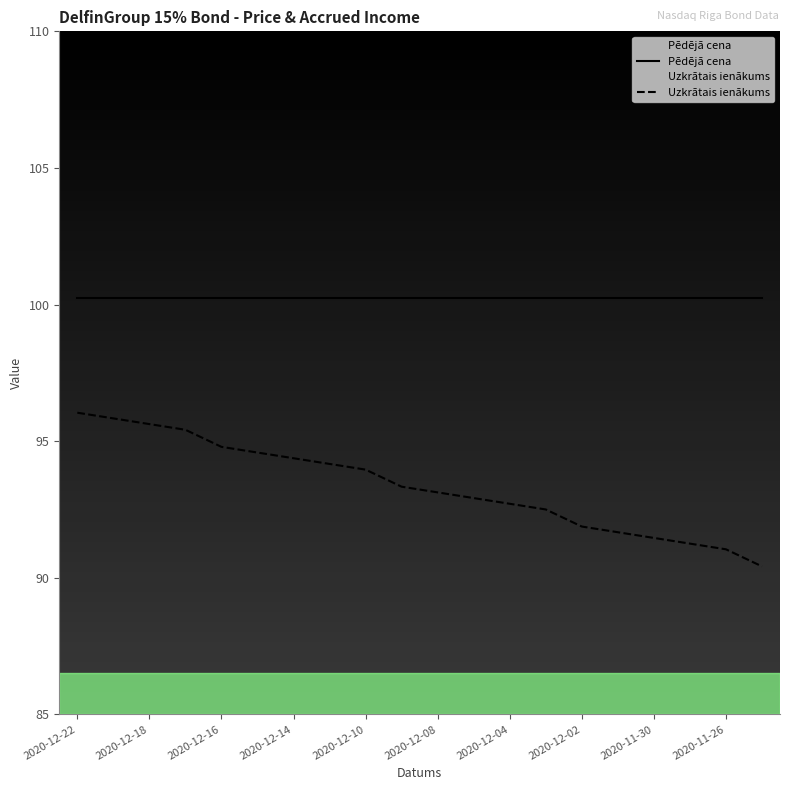

Reading left to right, list all the values displayed in this chart.

Pēdējā cena: 100.2	100.2	100.2	100.2	100.2	100.2	100.2	100.2	100.2	100.2	100.2	100.2	100.2	100.2	100.2	100.2	100.2	100.2	100.2	100.2
Uzkrātais ienākums: 96.0	95.8	95.6	95.4	94.8	94.6	94.4	94.2	94.0	93.3	93.1	92.9	92.7	92.5	91.9	91.7	91.5	91.2	91.0	90.4